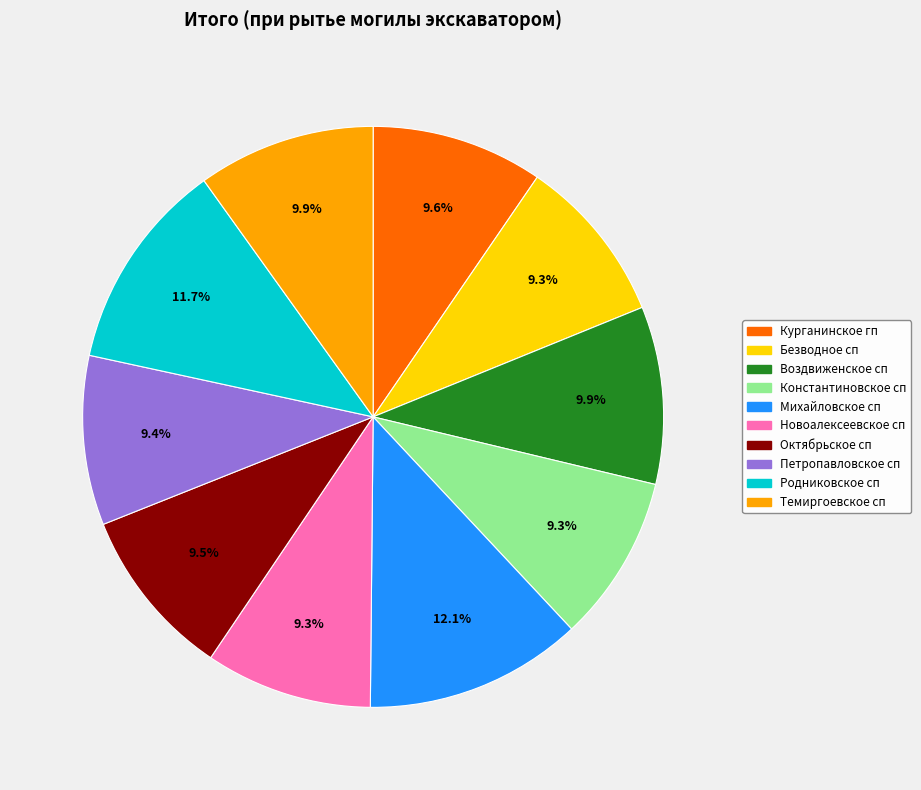

Count the number of slices in the pie.

10